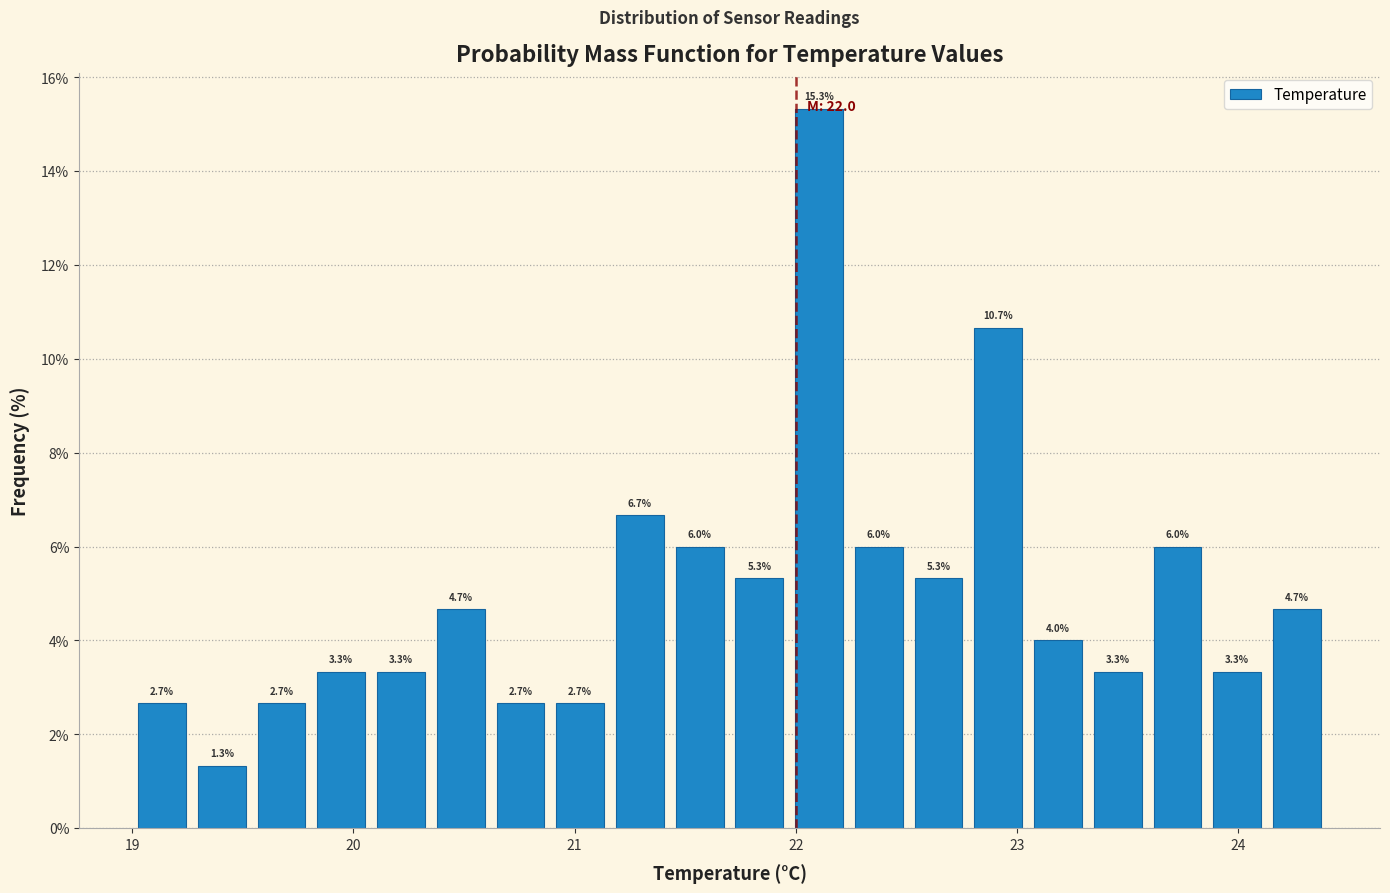

Around what value on the x-axis is the tallest bar? Give the approximate position of its centre, as read against the axis.

22.1